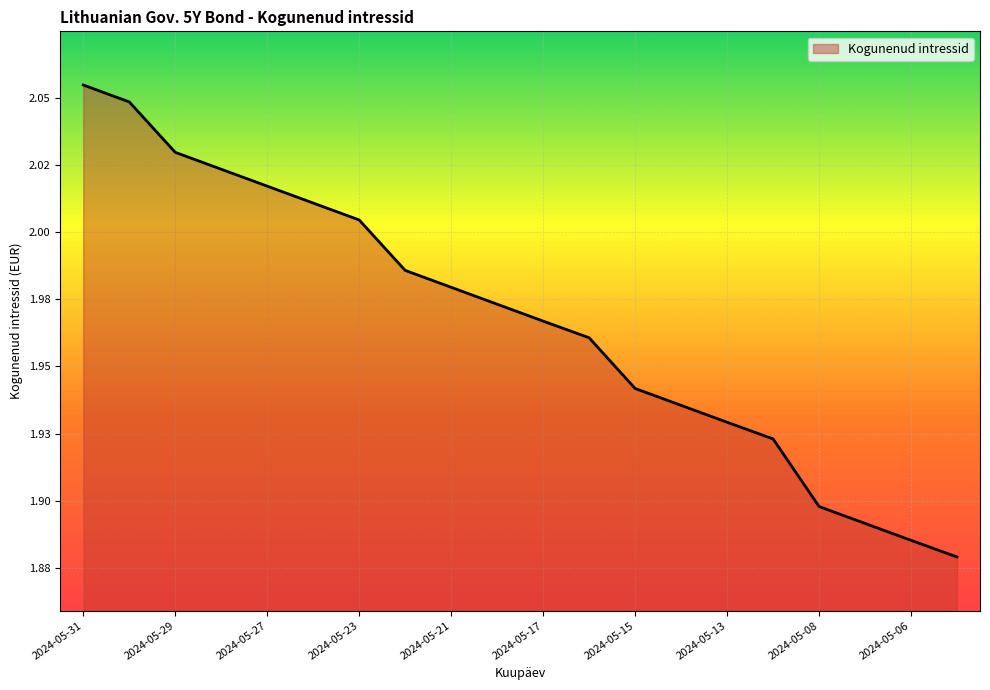

Reading right to left, transcribe all the data shown in this chart.

1.9	1.9	1.9	1.9	1.9	1.9	1.9	1.9	2.0	2.0	2.0	2.0	2.0	2.0	2.0	2.0	2.0	2.0	2.0	2.1